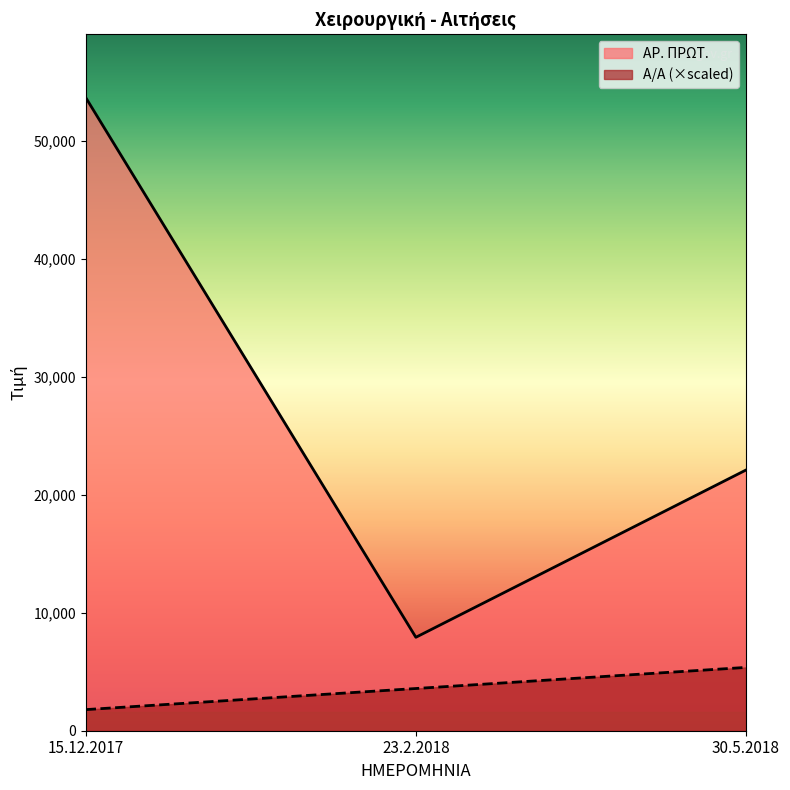

Which series changed the most between 15.12.2017 and 30.5.2018?

ΑΡ. ΠΡΩΤ.